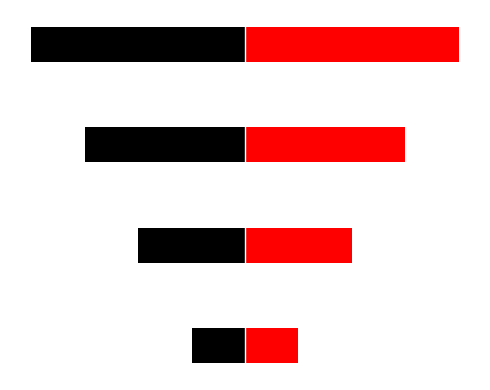

What is the sum of all Ідентифікатор (ліво) values?

-10